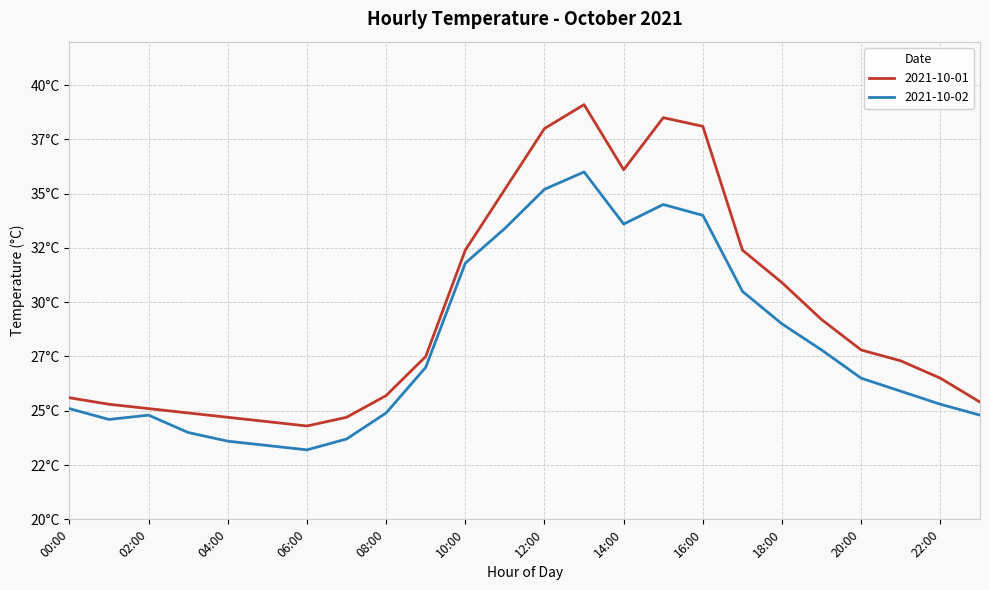

Rank the series by their maximum value, from highest to lowest.

2021-10-01, 2021-10-02